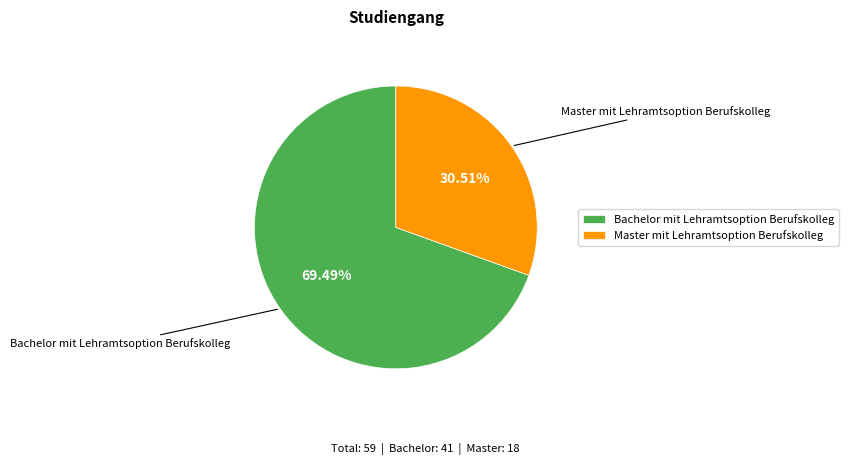

How many slices are in this pie chart?

2